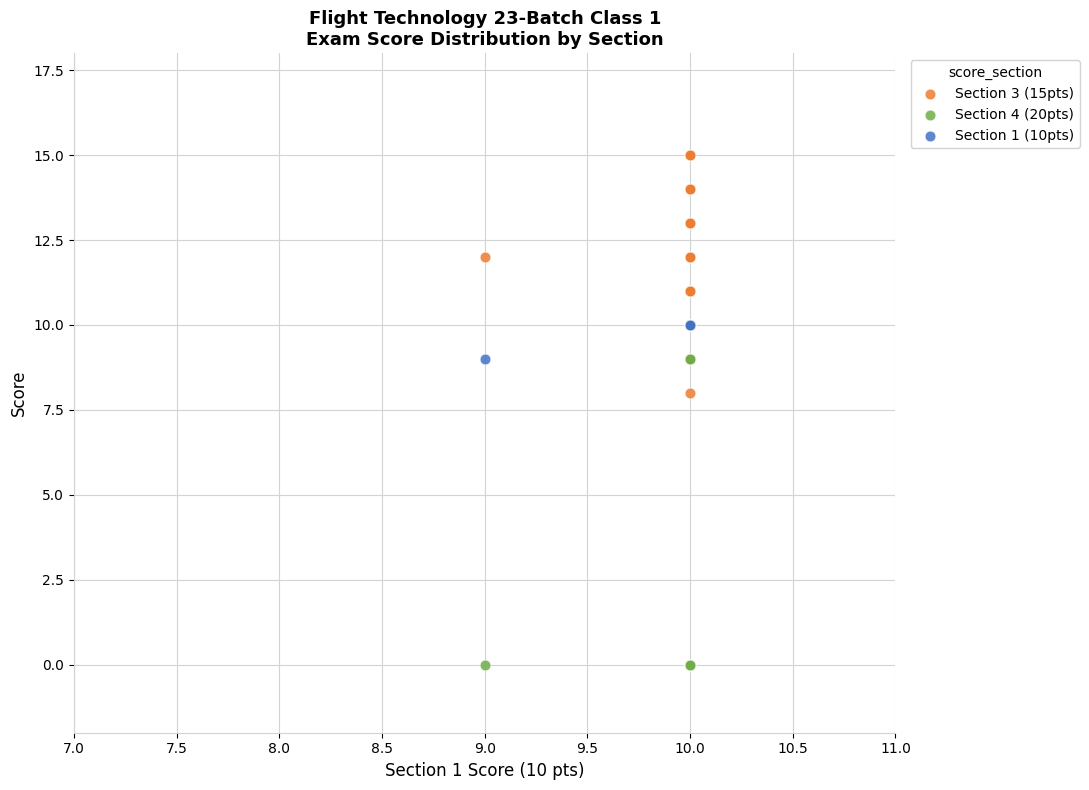

Across all series, what Y value is closest to 7?

8